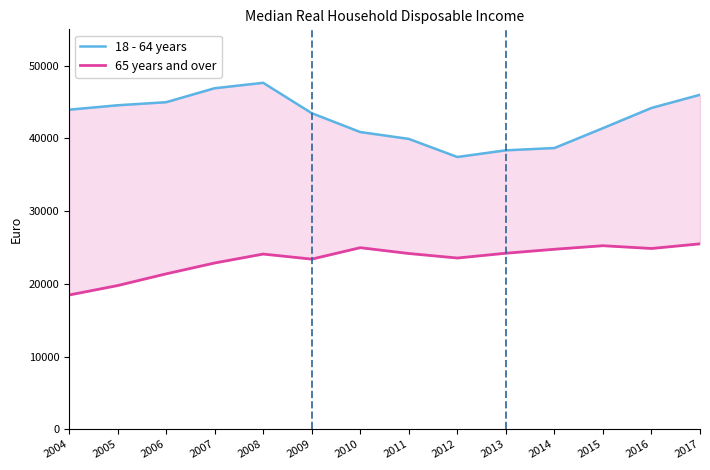

What is the average value of the 18 - 64 years series?

42742